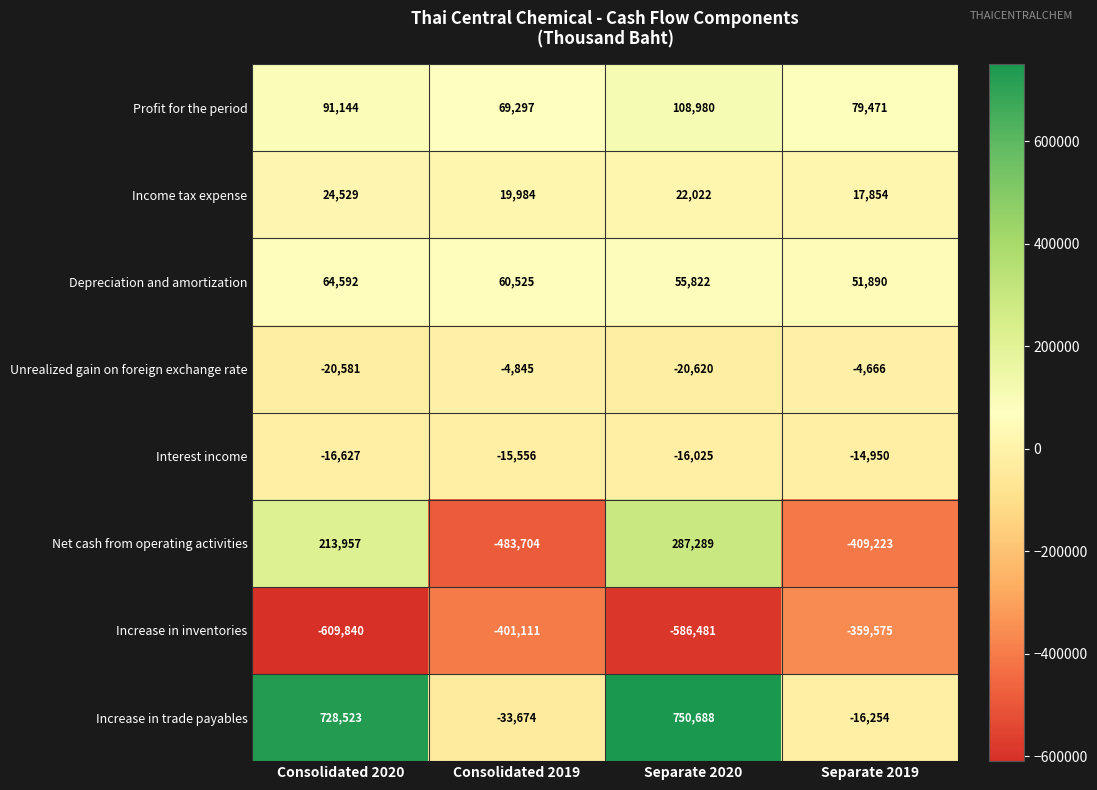

What is the highest value of the Depreciation and amortization series?

64592